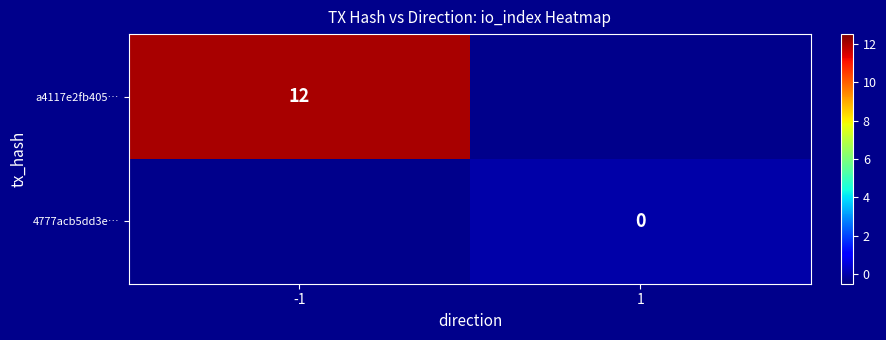

How many categories are shown in the chart?

2